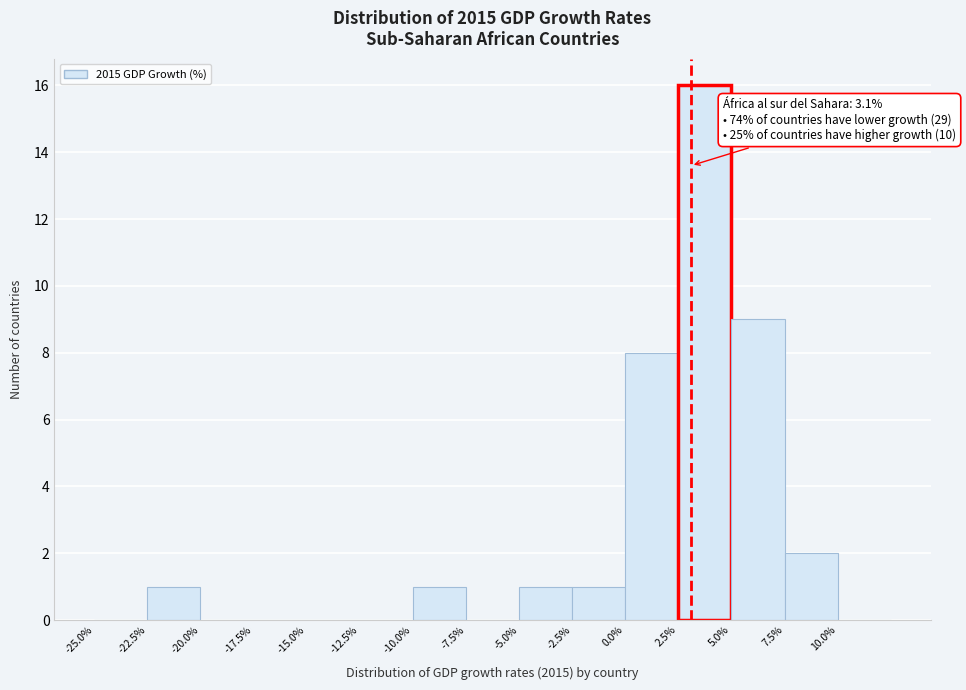

Over which range of the x-axis is the bar tallest?

2.5 to 5.0